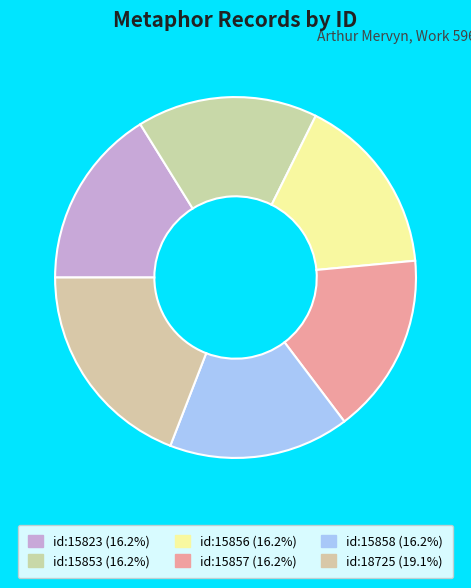

What is the total percentage of id:18725 and id:15853?

35.3%